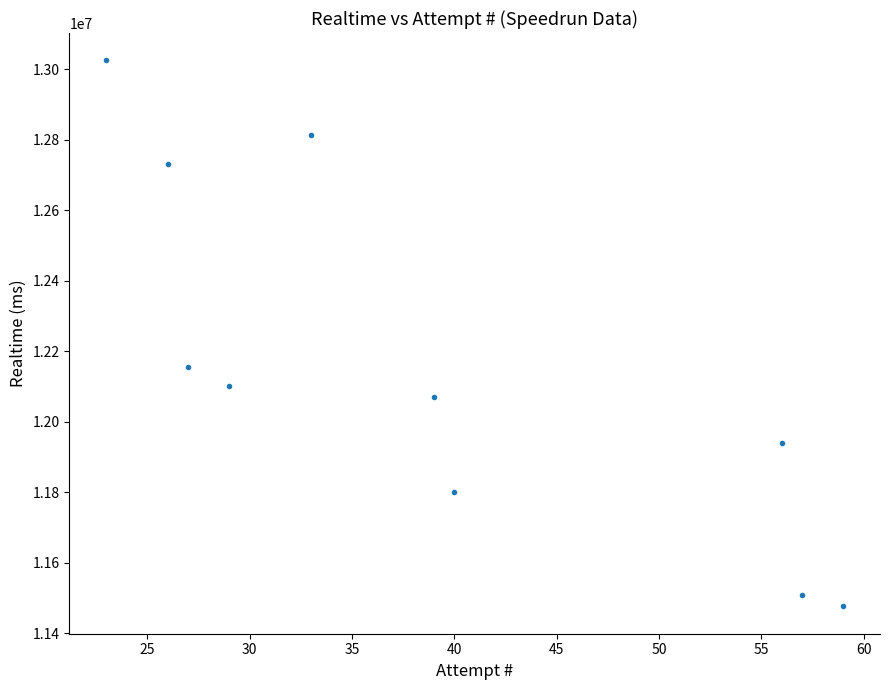

What is the range of X values (max minus min)?

36